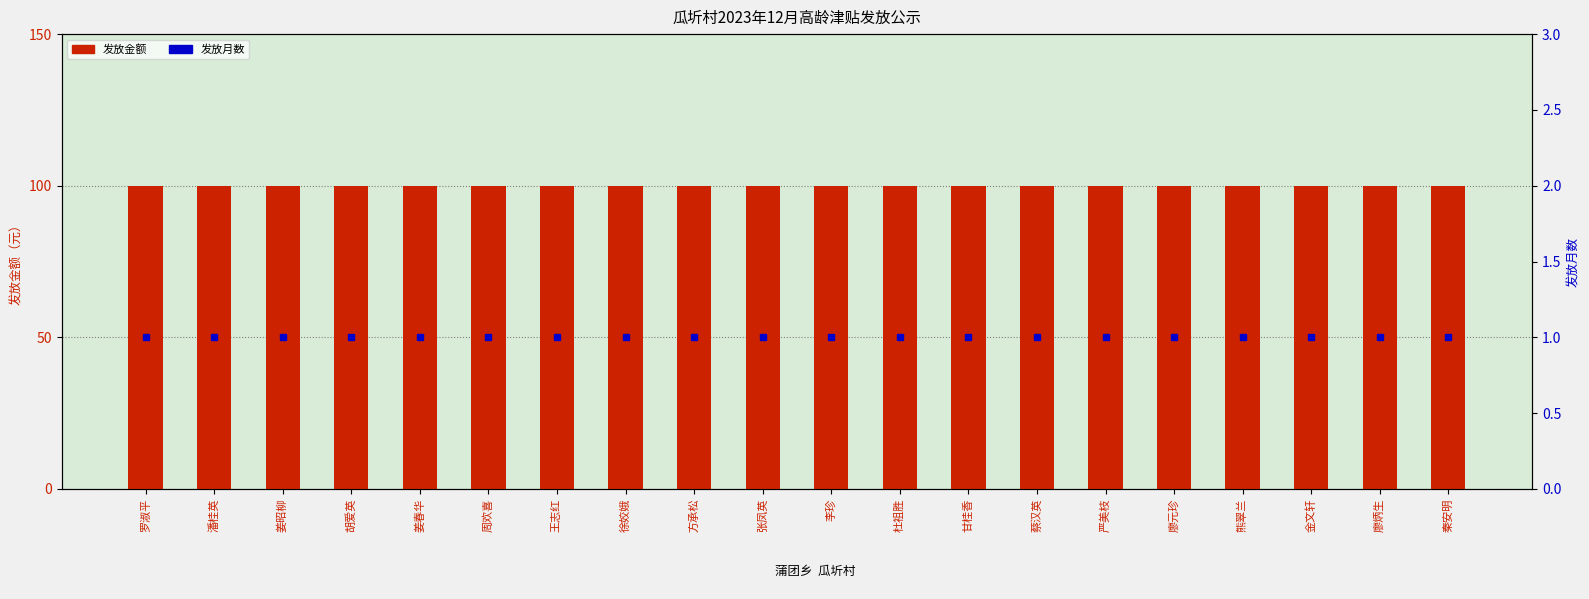

Reading right to left, extract all data points from this chart.

发放金额: 秦安明=100	廖炳生=100	金文轩=100	熊翠兰=100	廖元珍=100	严美枝=100	蔡汉英=100	甘桂香=100	杜祖胜=100	李珍=100	张凤英=100	方承松=100	徐姣娥=100	王志红=100	周欢喜=100	姜春华=100	胡爱英=100	姜昭柳=100	潘桂英=100	罗淑平=100
发放月数: 秦安明=1	廖炳生=1	金文轩=1	熊翠兰=1	廖元珍=1	严美枝=1	蔡汉英=1	甘桂香=1	杜祖胜=1	李珍=1	张凤英=1	方承松=1	徐姣娥=1	王志红=1	周欢喜=1	姜春华=1	胡爱英=1	姜昭柳=1	潘桂英=1	罗淑平=1